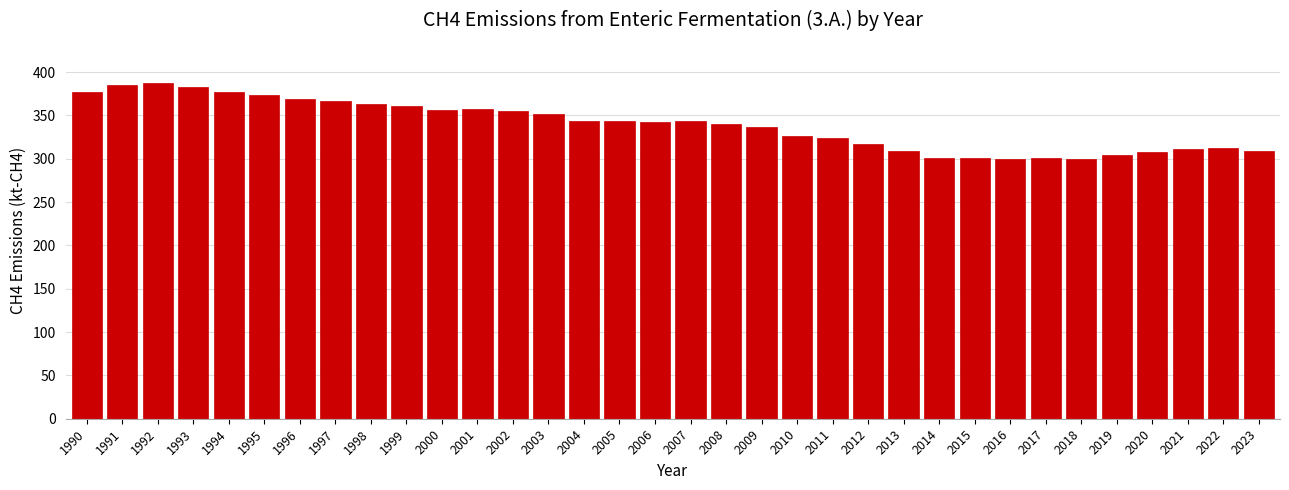

What is the value of the 33rd bar from the left?

312.4